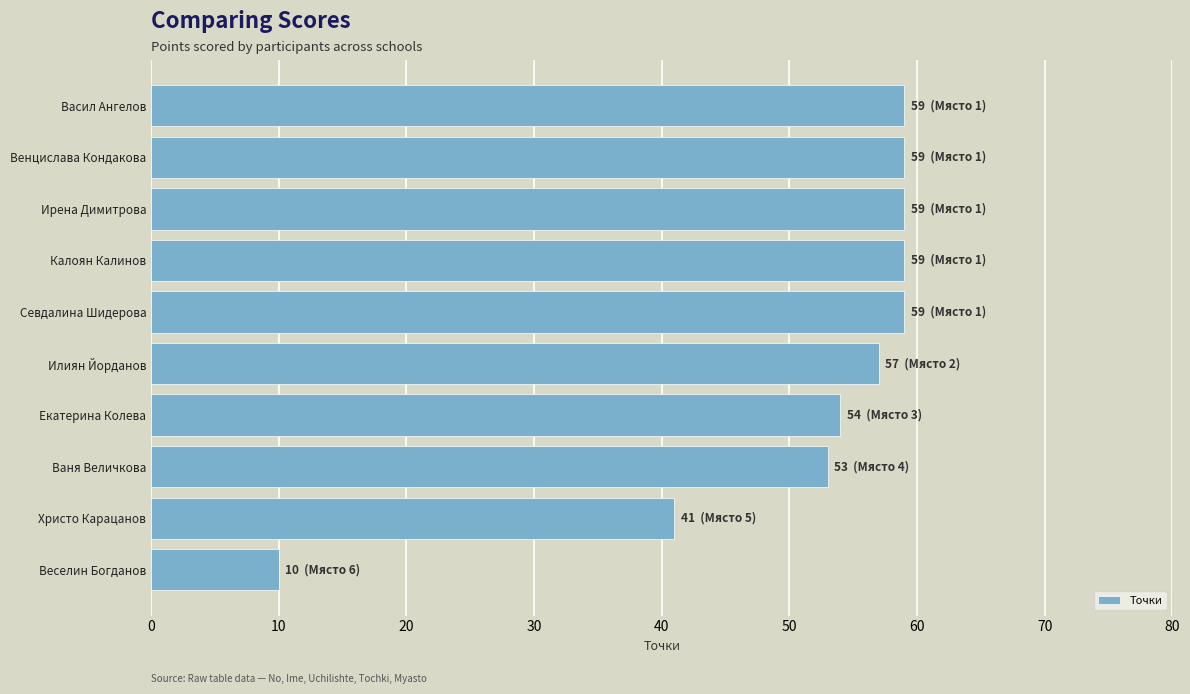

True or false: the data shows 54 at Екатерина Колева.

True